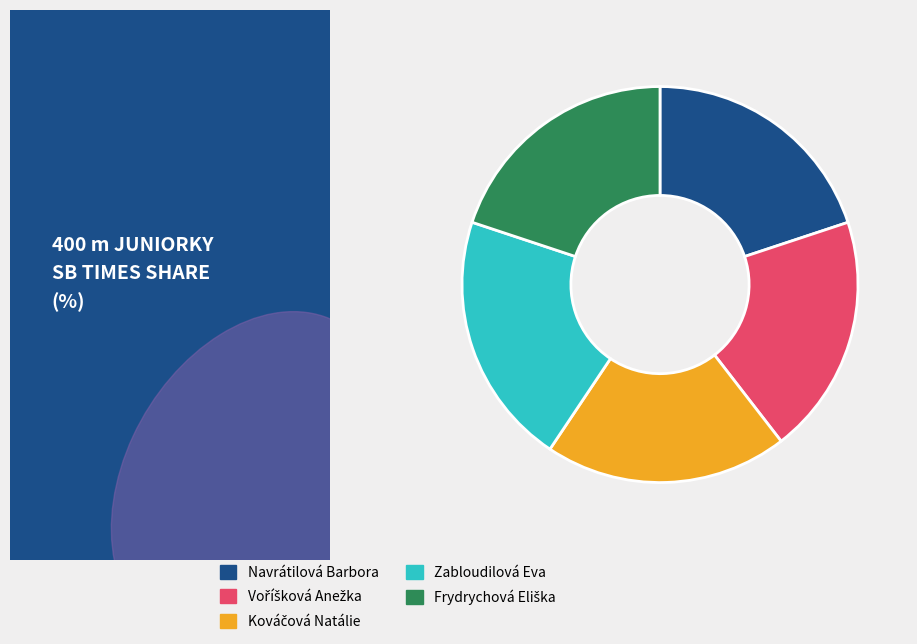

Which category has the biggest portion of the pie?

Zabloudilová Eva